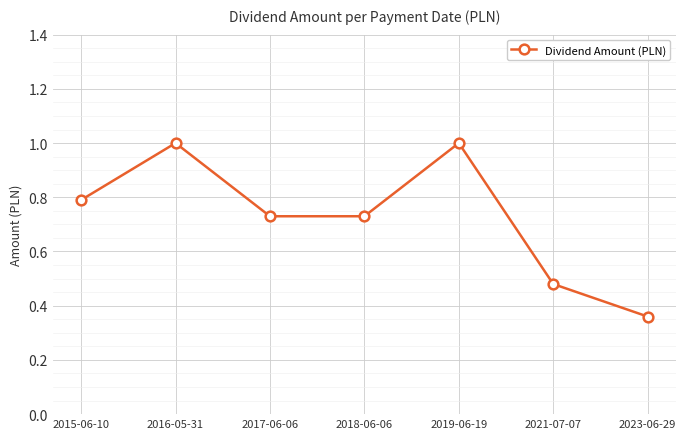

What is the label of the 4th point from the left?

2018-06-06